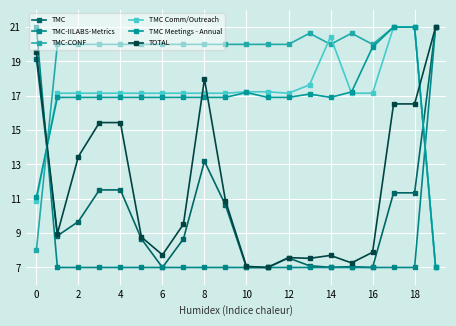

How many intersections are there between TMC Comm/Outreach and TMC?

2